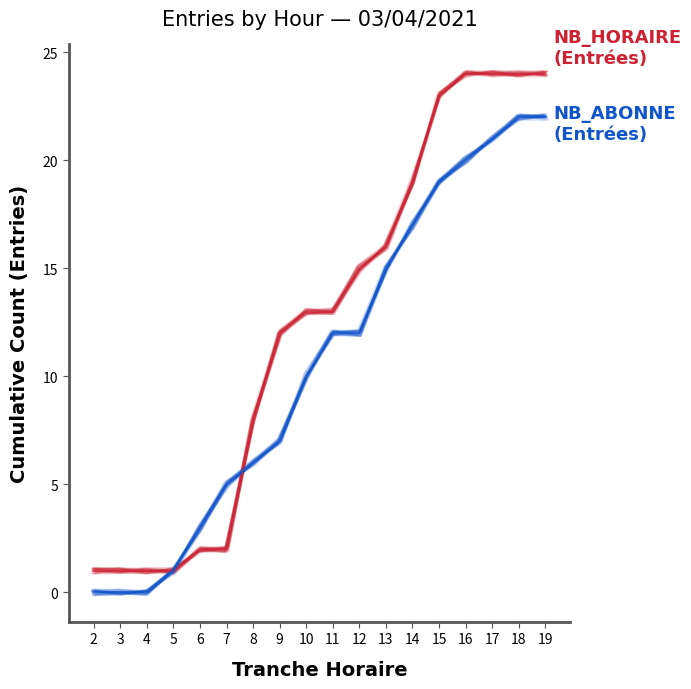

Reading right to left, what are all the values shown in this chart?

NB_HORAIRE (ENTREES): 24.1	24.1	24.1	23.9	22.9	19.0	15.9	15.0	13.0	12.9	12.1	8.0	2.0	1.9	0.9	1.0	0.9	1.0
NB_ABONNE (ENTREES): 22.0	22.0	21.0	19.9	18.9	17.1	14.9	12.1	12.1	10.0	6.9	6.1	5.1	3.1	1.1	-0.1	-0.0	0.1